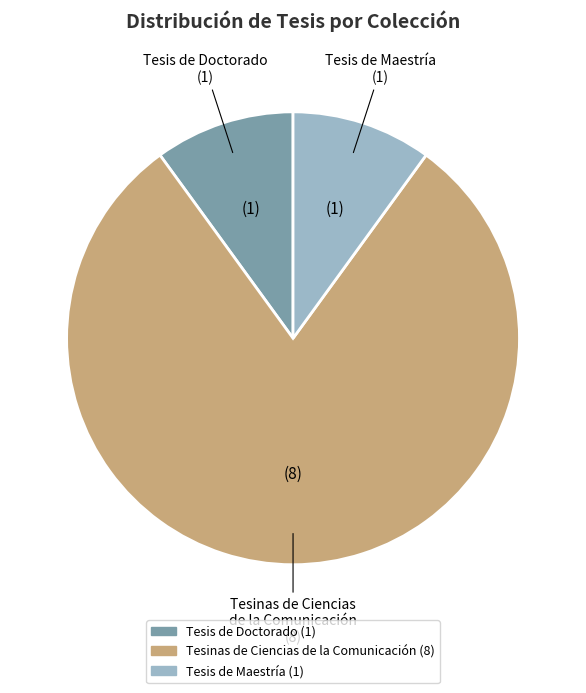

Does any single category account for the majority?

Yes